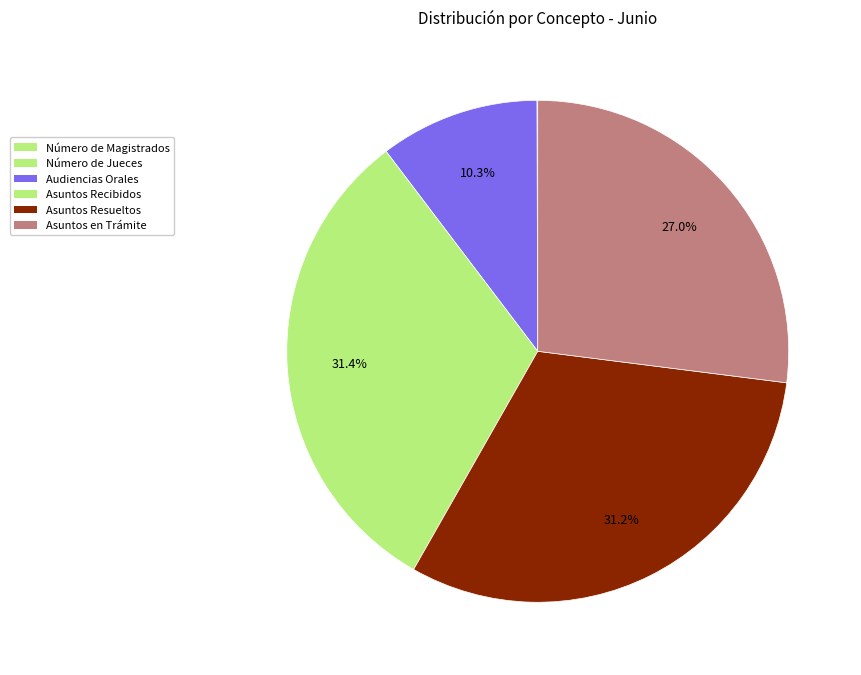

Count the number of slices in the pie.

6